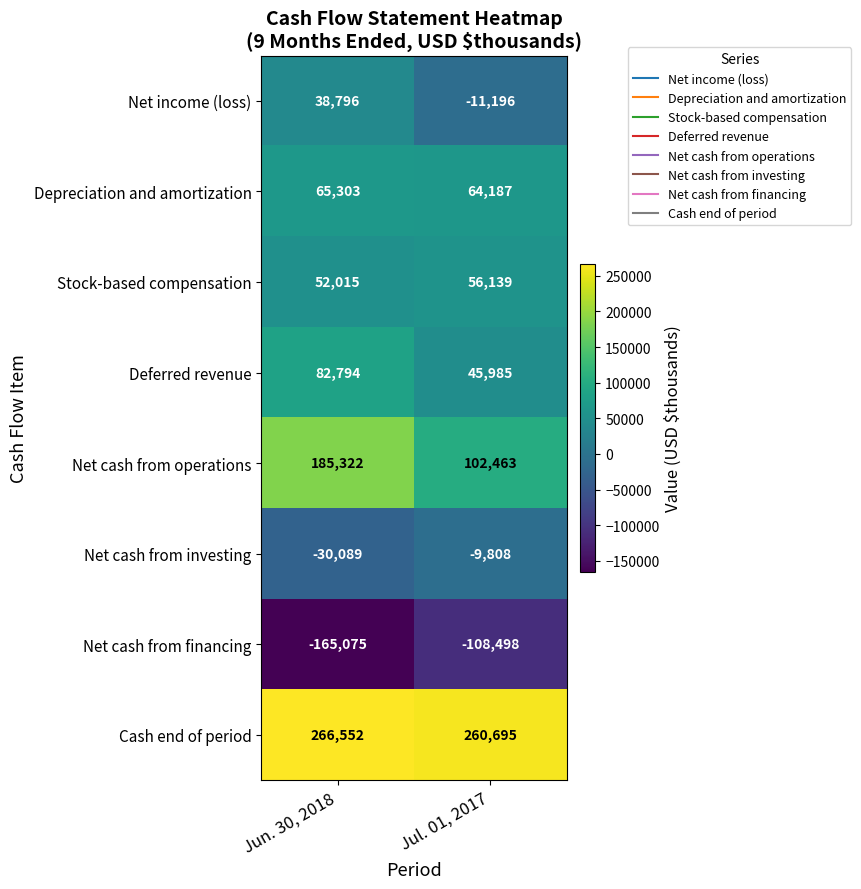

Reading left to right, transcribe all the data shown in this chart.

Net income (loss): Jun. 30, 2018=38796	Jul. 01, 2017=-11196
Depreciation and amortization: Jun. 30, 2018=65303	Jul. 01, 2017=64187
Stock-based compensation: Jun. 30, 2018=52015	Jul. 01, 2017=56139
Deferred revenue: Jun. 30, 2018=82794	Jul. 01, 2017=45985
Net cash from operations: Jun. 30, 2018=185322	Jul. 01, 2017=102463
Net cash from investing: Jun. 30, 2018=-30089	Jul. 01, 2017=-9808
Net cash from financing: Jun. 30, 2018=-165075	Jul. 01, 2017=-108498
Cash end of period: Jun. 30, 2018=266552	Jul. 01, 2017=260695